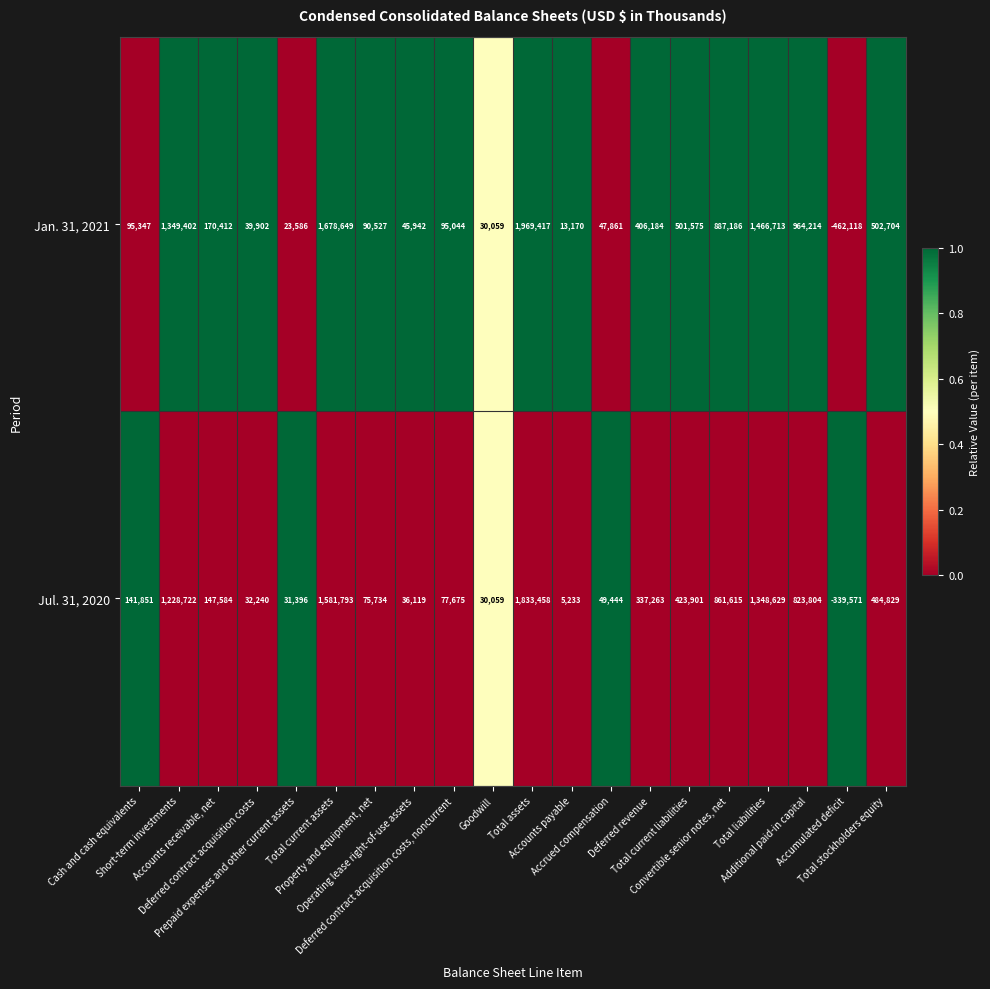

List the series in order of their peak value, highest first.

Jan. 31, 2021, Jul. 31, 2020